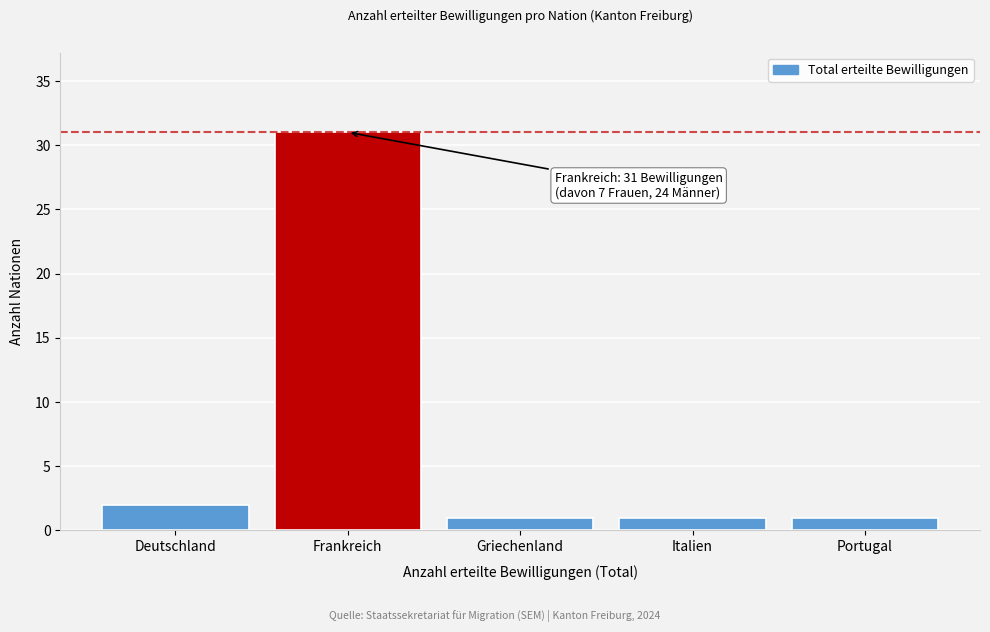

Reading left to right, transcribe all the data shown in this chart.

2	31	1	1	1